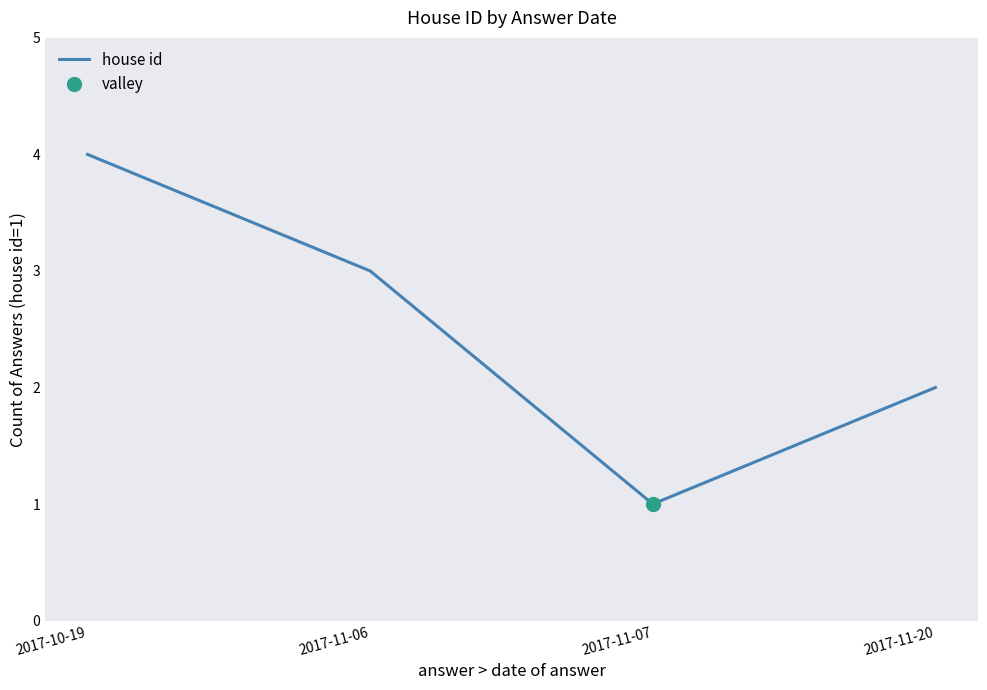

What is the ratio of the value at 2017-11-06 to the value at 2017-11-07?

3.0